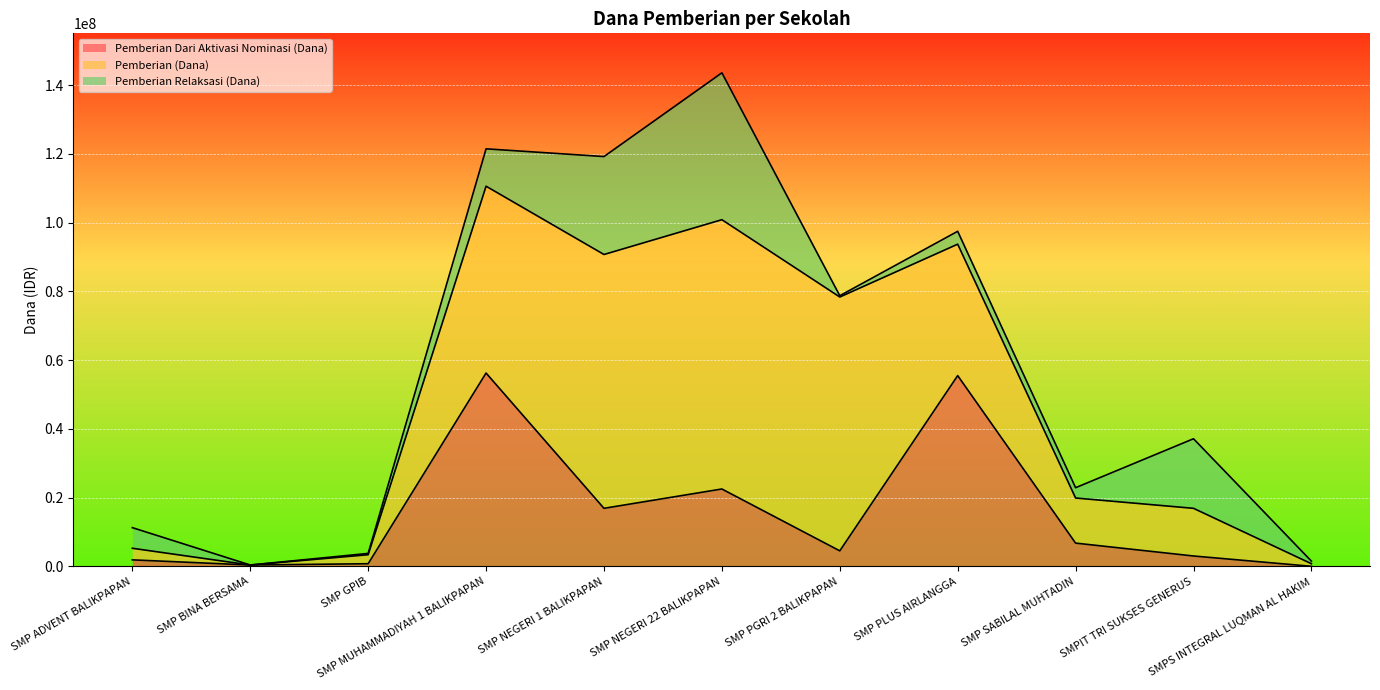

Which series has the largest total across all categories?

Pemberian (Dana)